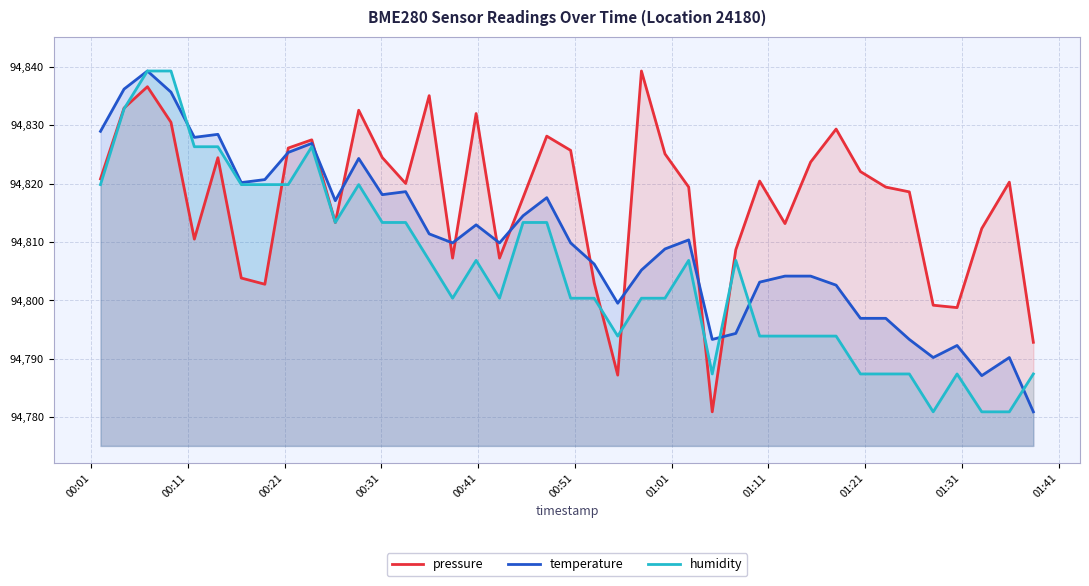

Which series ends up on top after the final intersection of pressure and humidity?

pressure